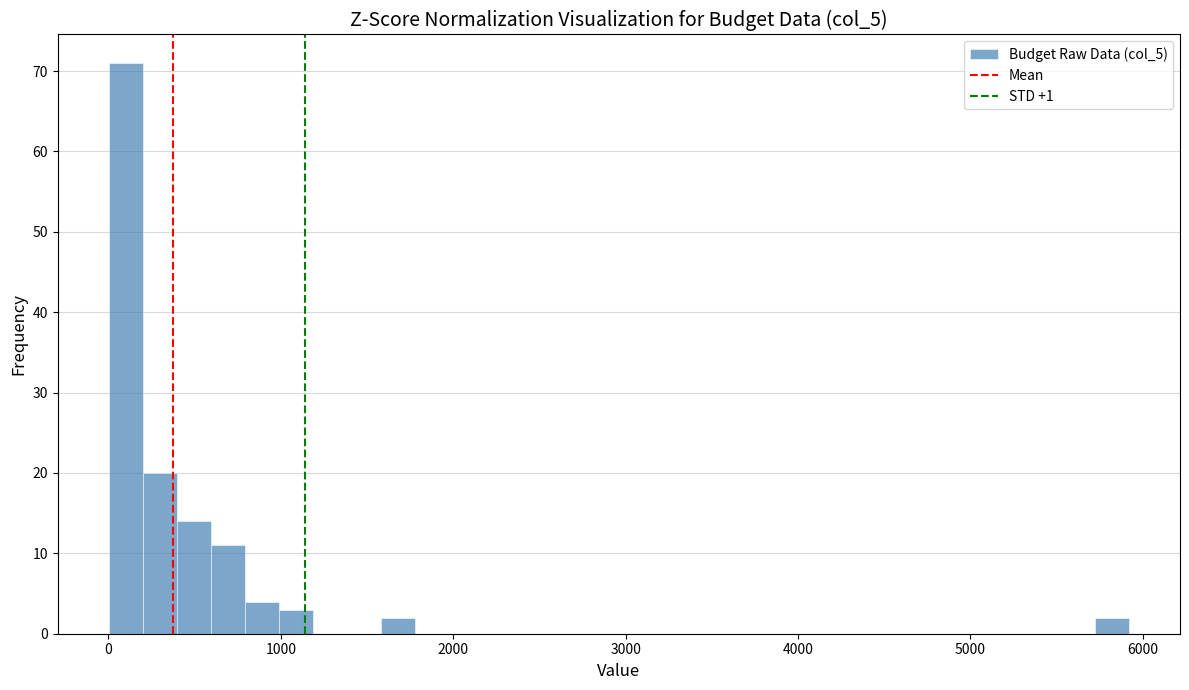

Read against the x-axis, roughly where is the centre of the tallest bar?

100